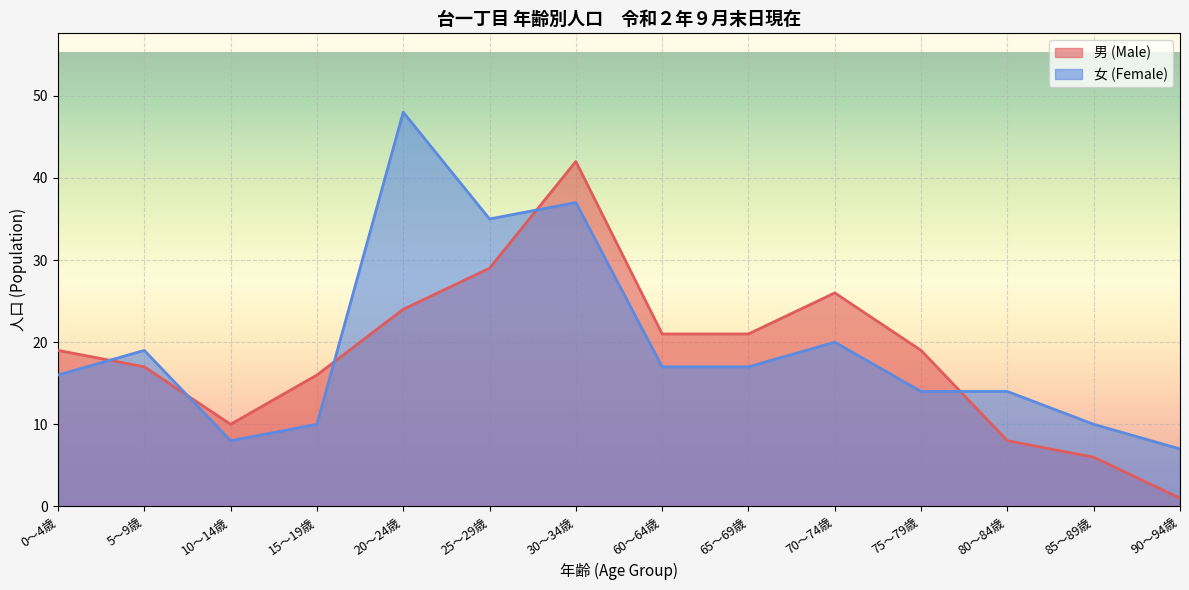

At 70～74歳, list the series in order from largest to smallest.

男 (Male), 女 (Female)